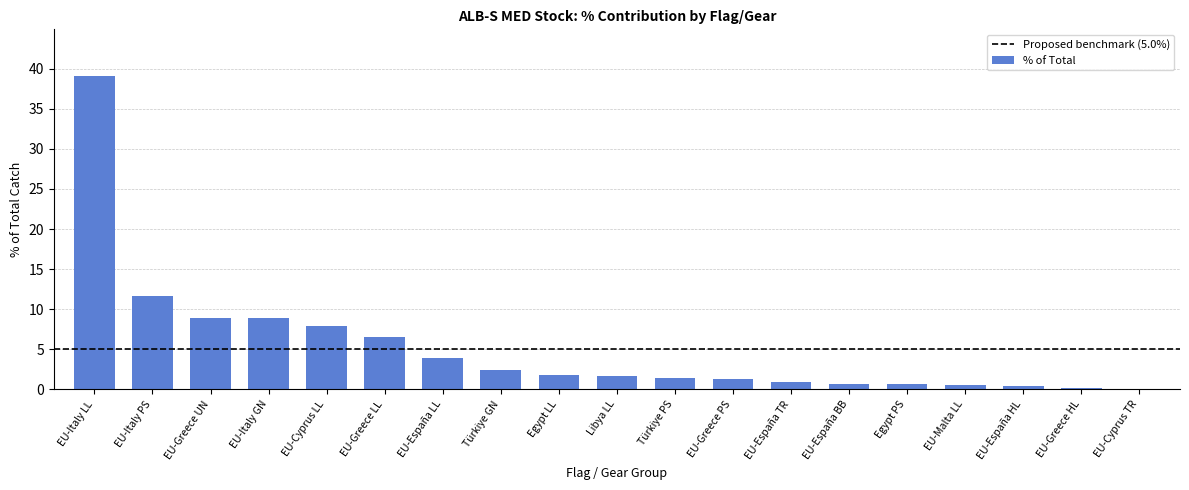

True or false: the data shows 4.9 at EU-Cyprus LL.

False